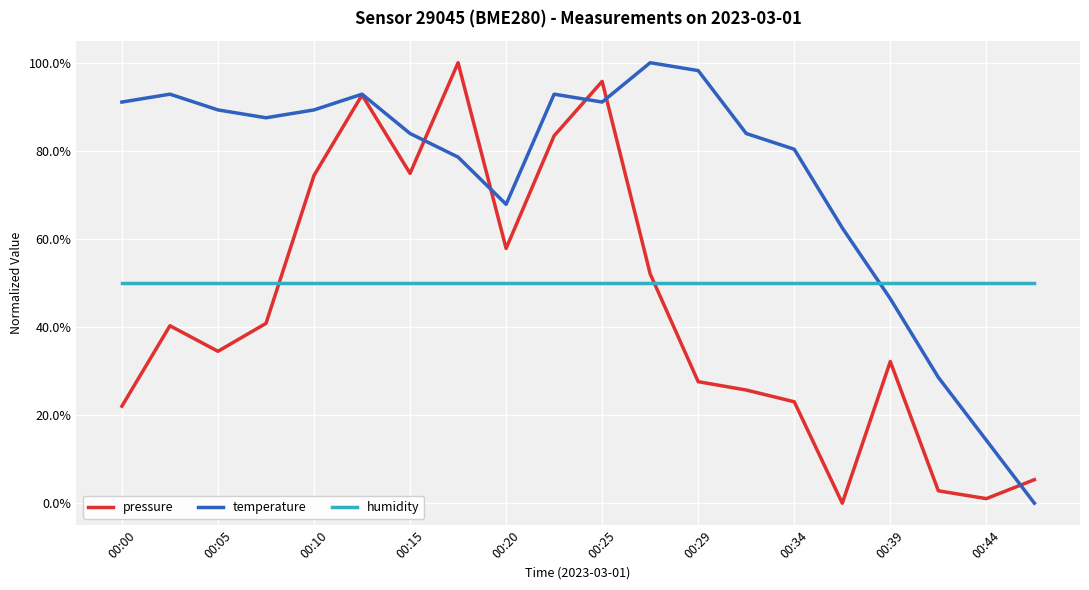

Which series has the largest total across all categories?

temperature